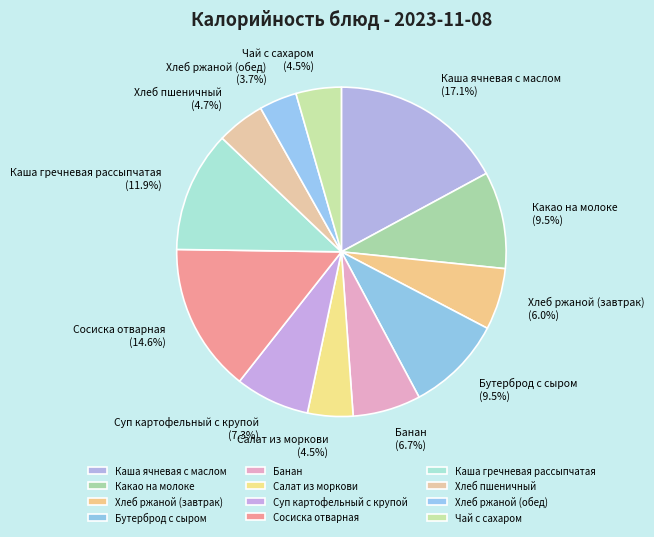

To the nearest percent, what is the average slice percentage?

8%